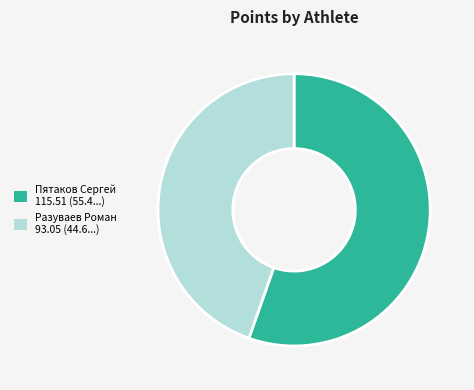

Which slice represents more than half of the pie?

Пятаков Сергей